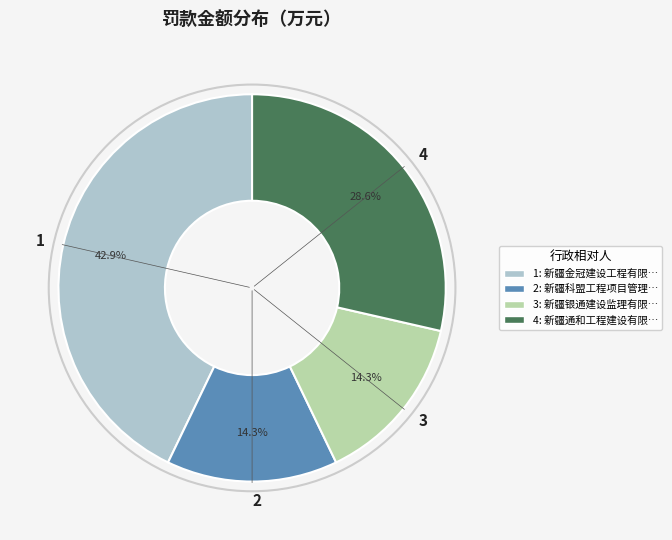

Does 1 represent more than half of the total?

No